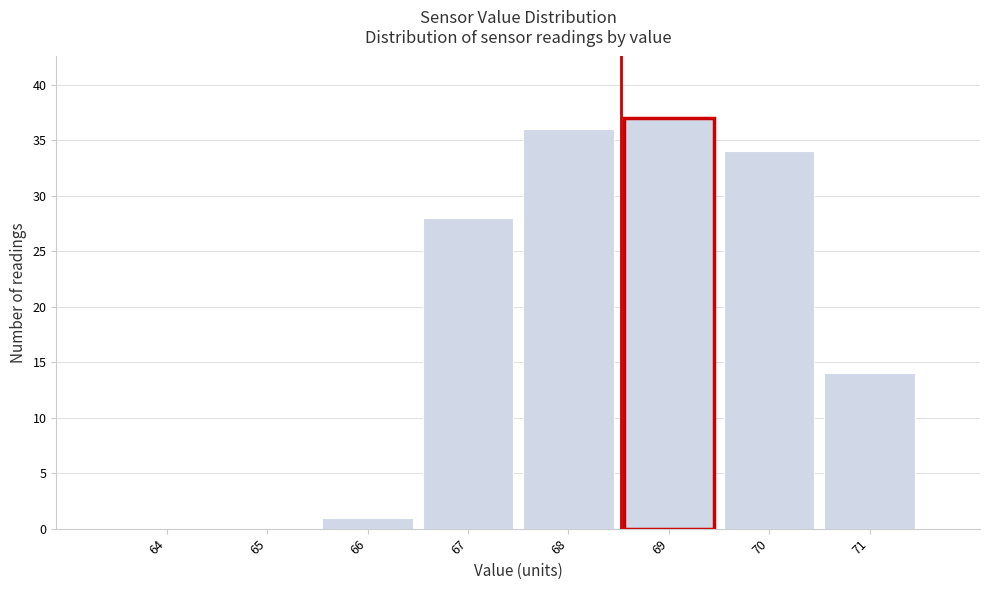

Reading left to right, extract all data points from this chart.

64=0	65=0	66=1	67=28	68=36	69=37	70=34	71=14